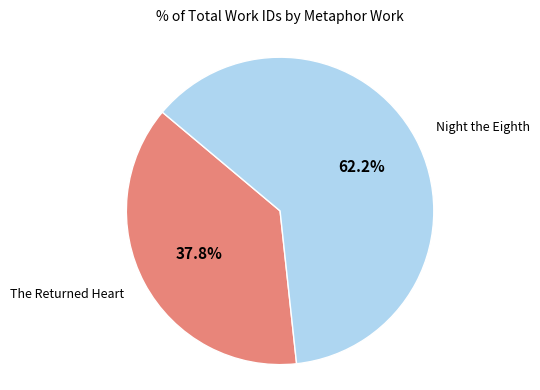

Which has a higher value, The Returned Heart or Night the Eighth?

Night the Eighth